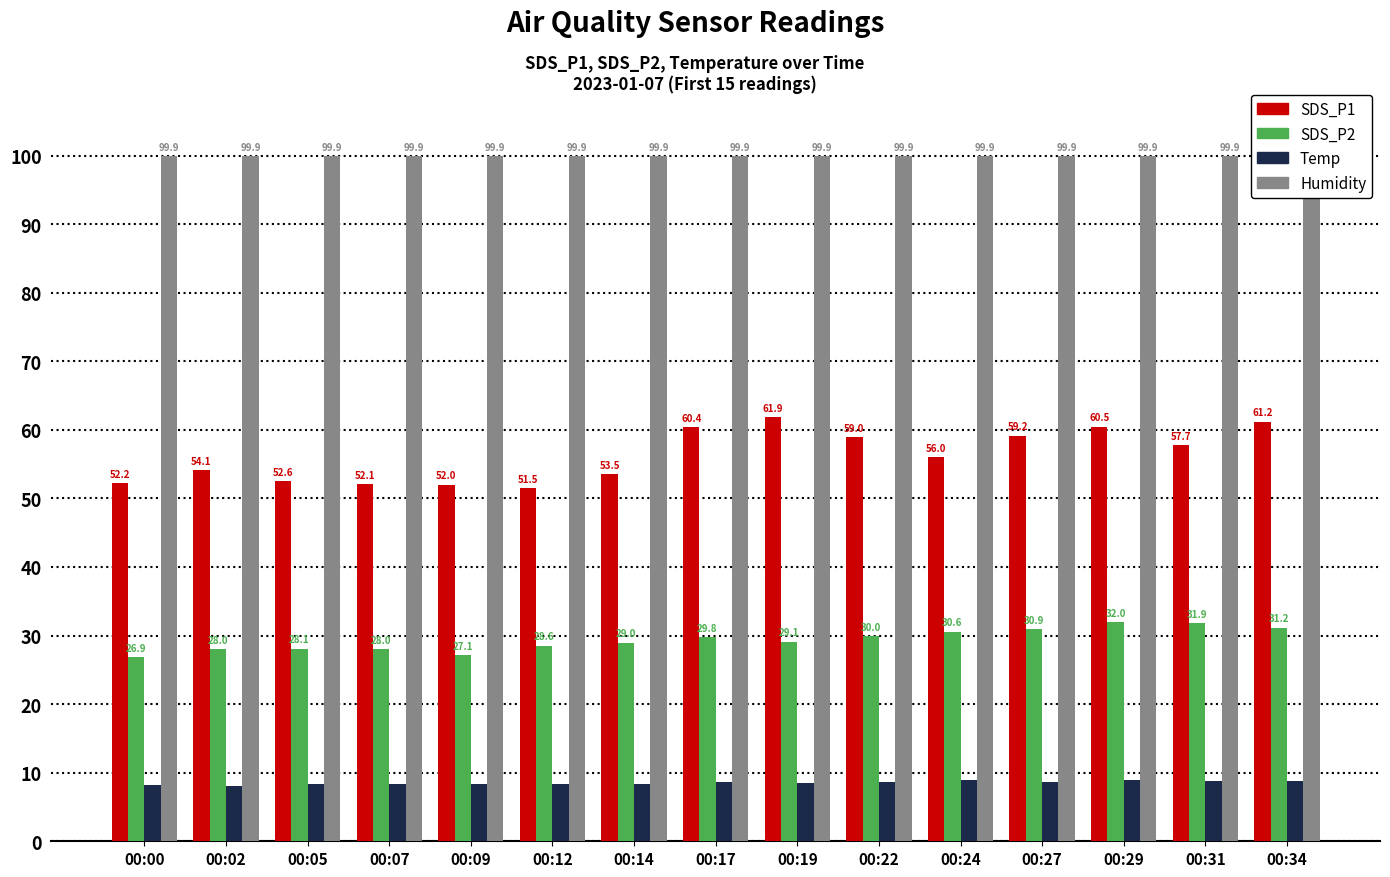

How many bars are there in each group?

4